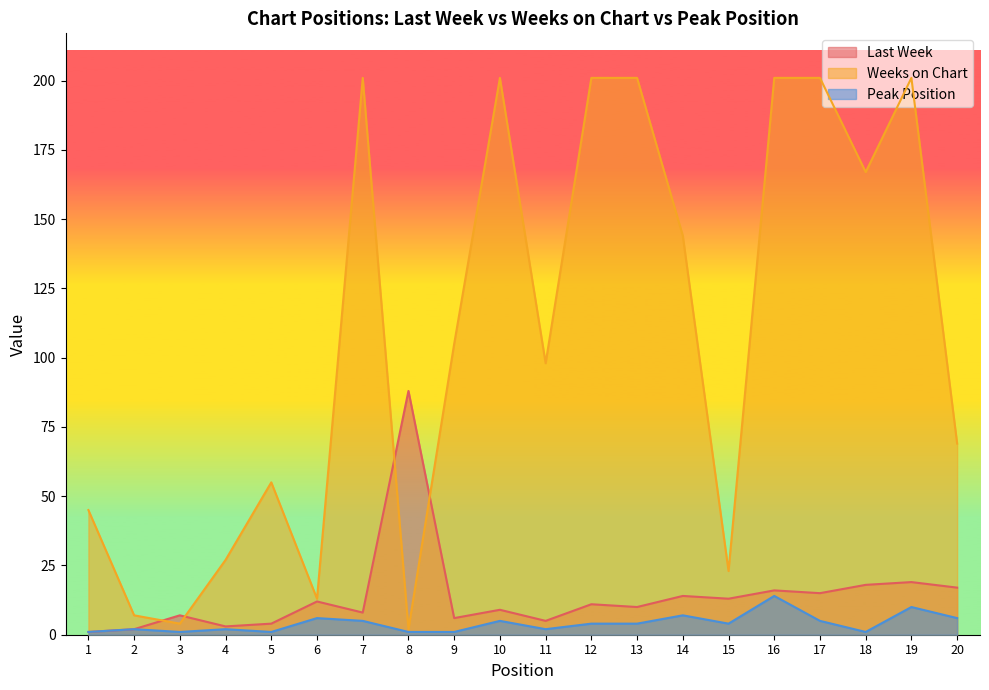

True or false: Last Week and Peak Position intersect in this chart.

False